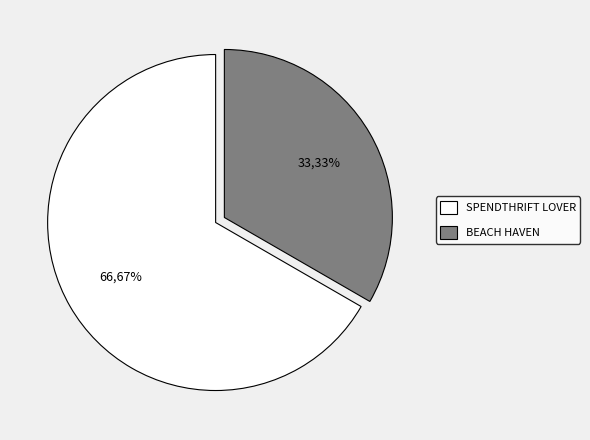

Does BEACH HAVEN account for over 50% of the chart?

No